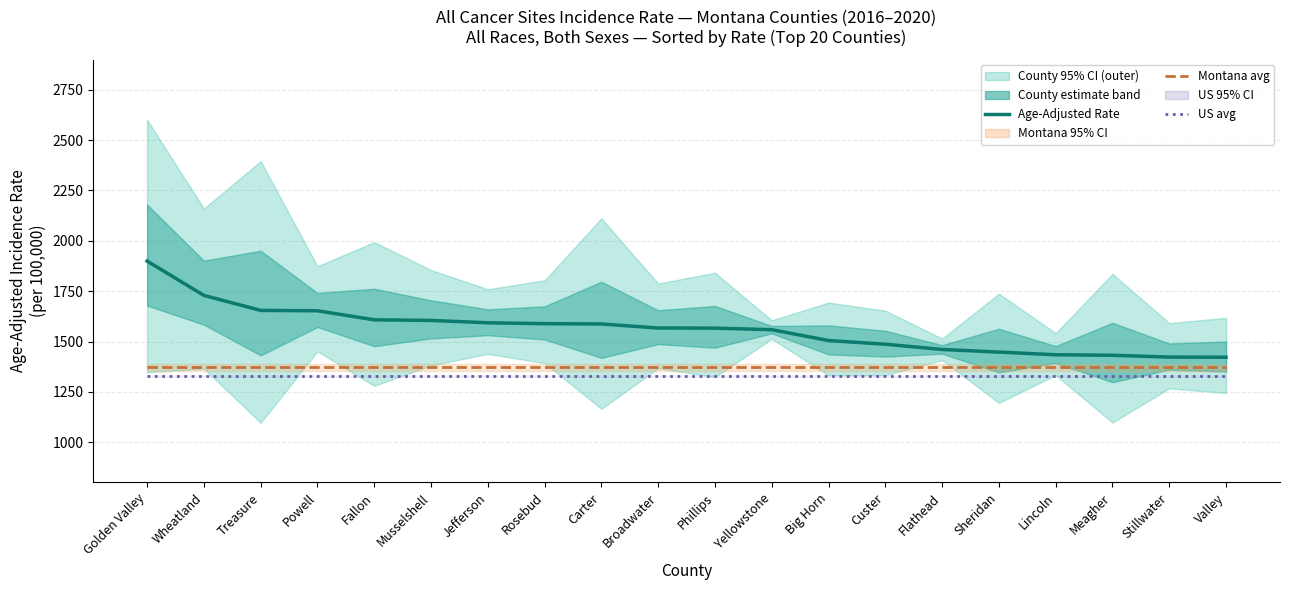

How many values in the Age-Adjusted Rate series are below 1566?

9